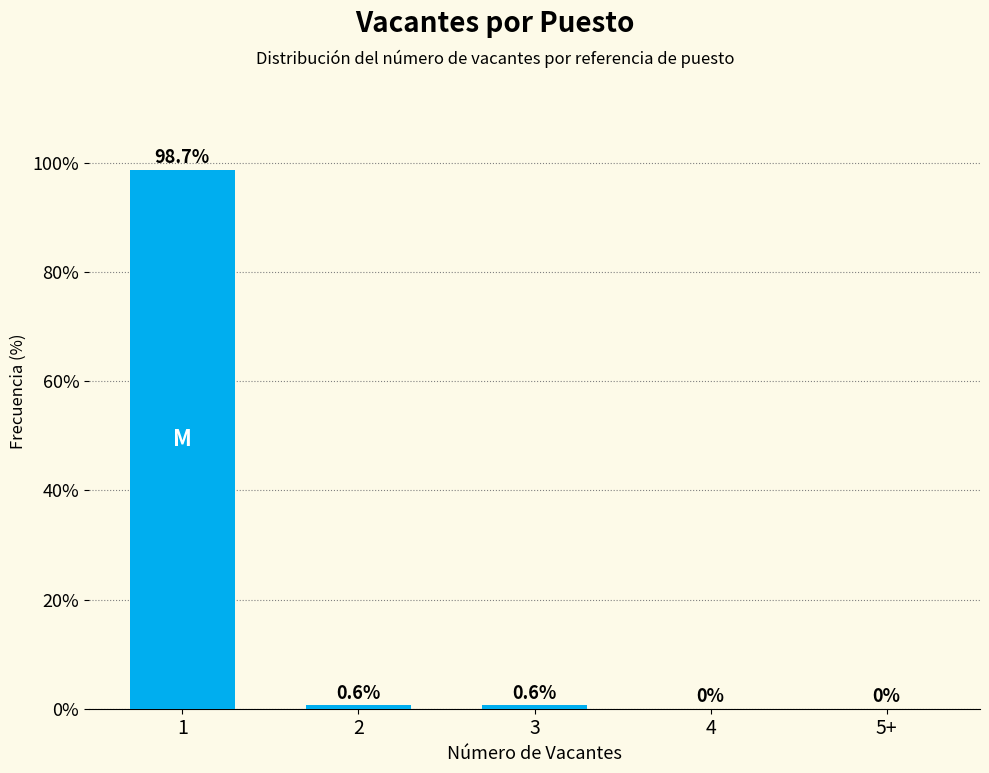

Reading right to left, transcribe all the data shown in this chart.

5+=0.0	4=0.0	3=0.6	2=0.6	1=98.7